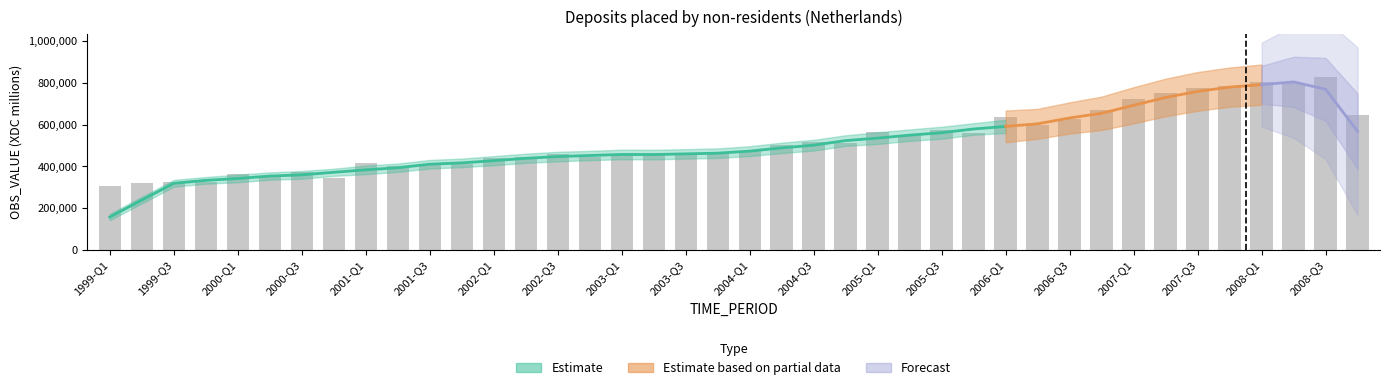

What is the sum of all values?

20857334